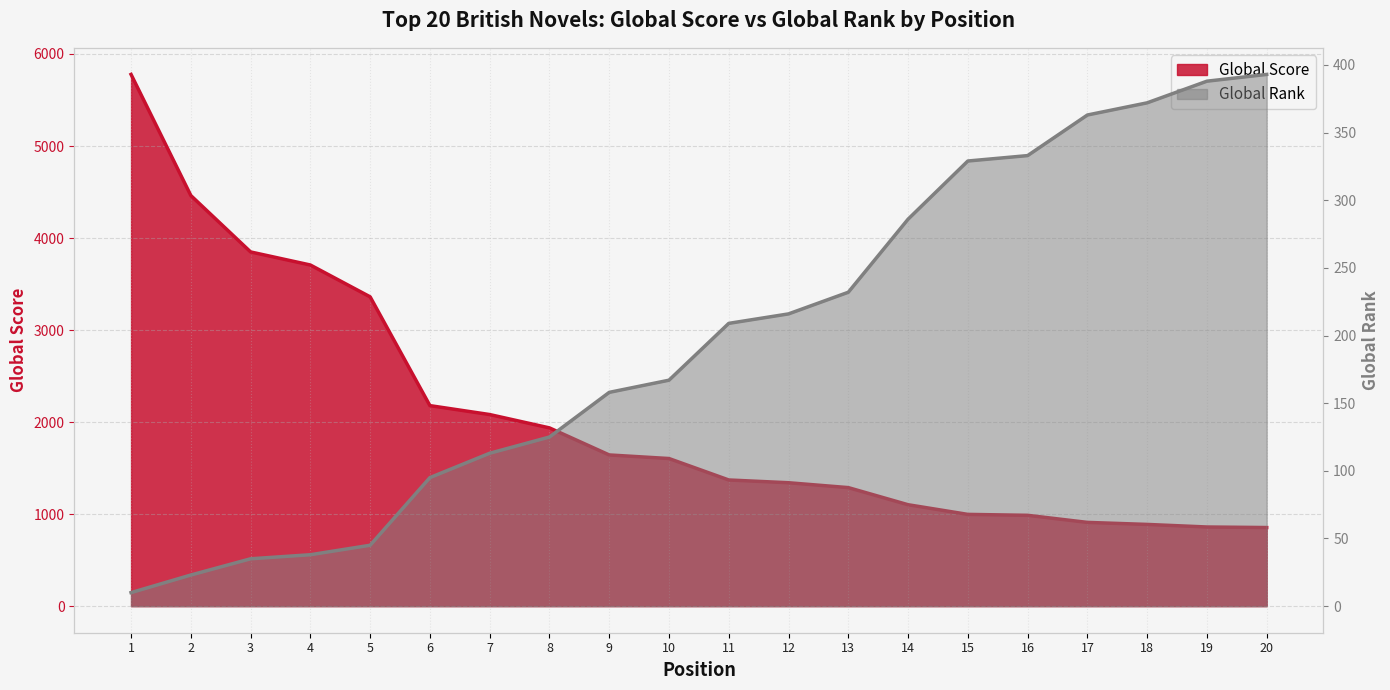

At how many categories does at least one series exceed 5497?

1